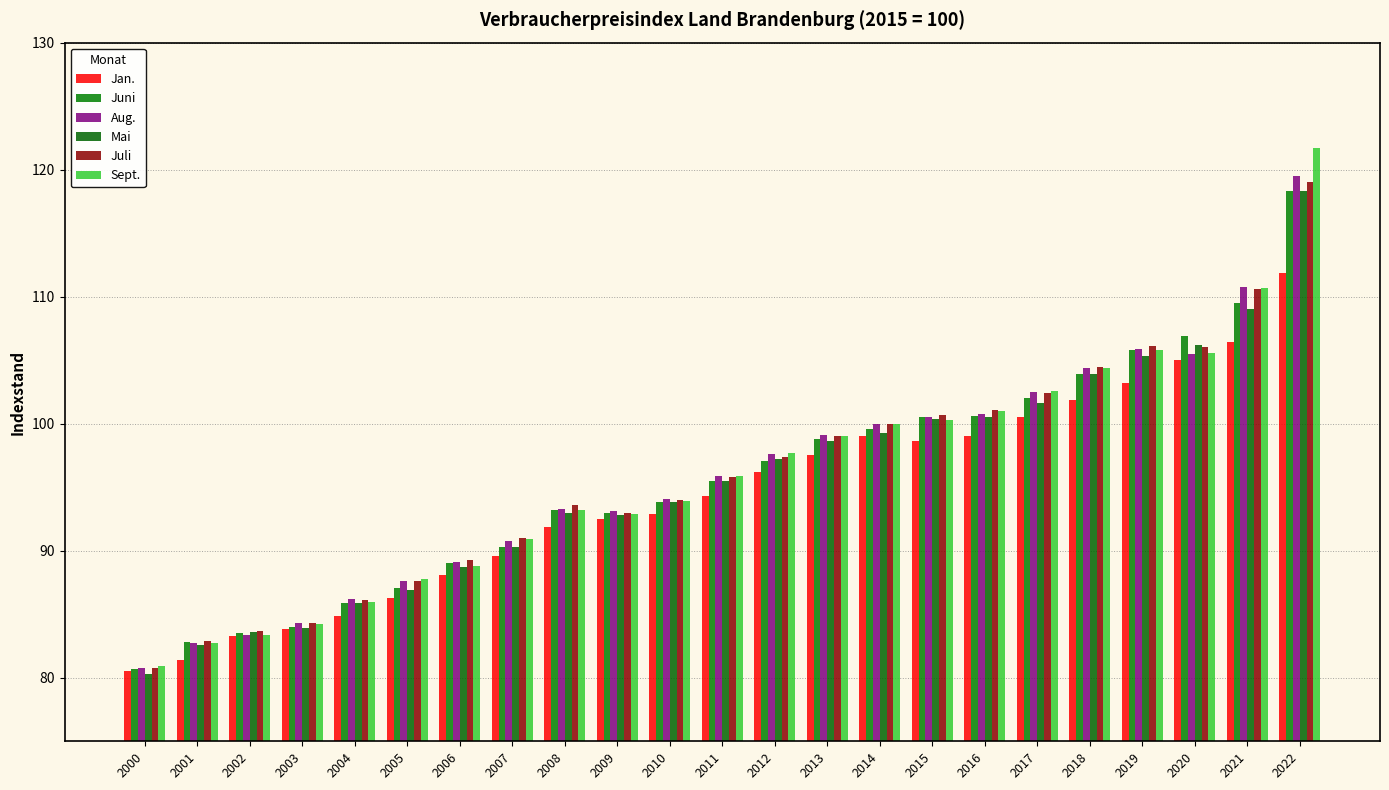

Rank the categories by Jan. value from lowest to highest.

2000, 2001, 2002, 2003, 2004, 2005, 2006, 2007, 2008, 2009, 2010, 2011, 2012, 2013, 2015, 2014, 2016, 2017, 2018, 2019, 2020, 2021, 2022